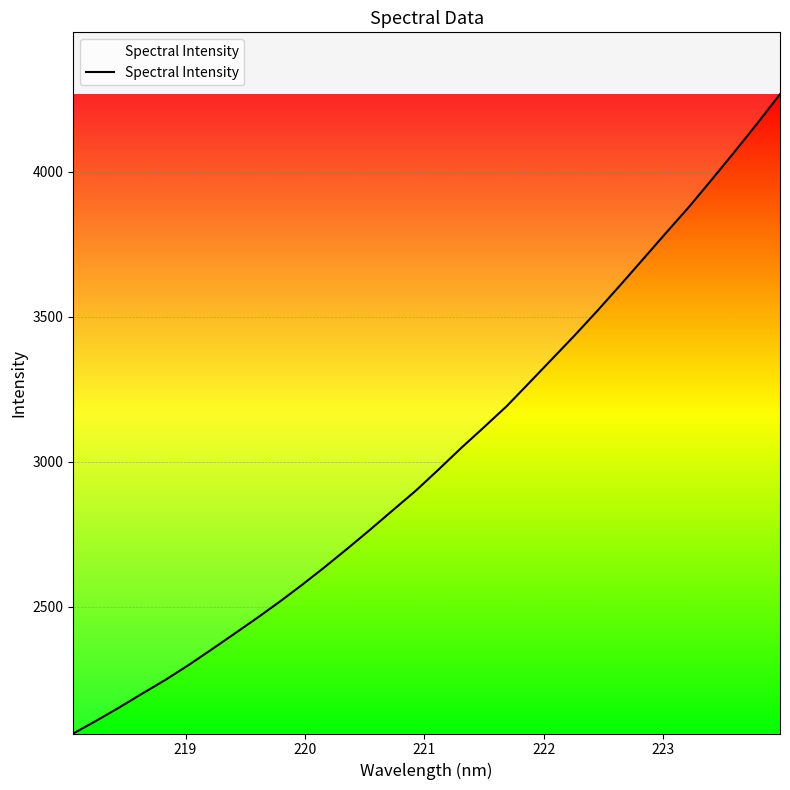

What is the greatest value displayed?

4267.5